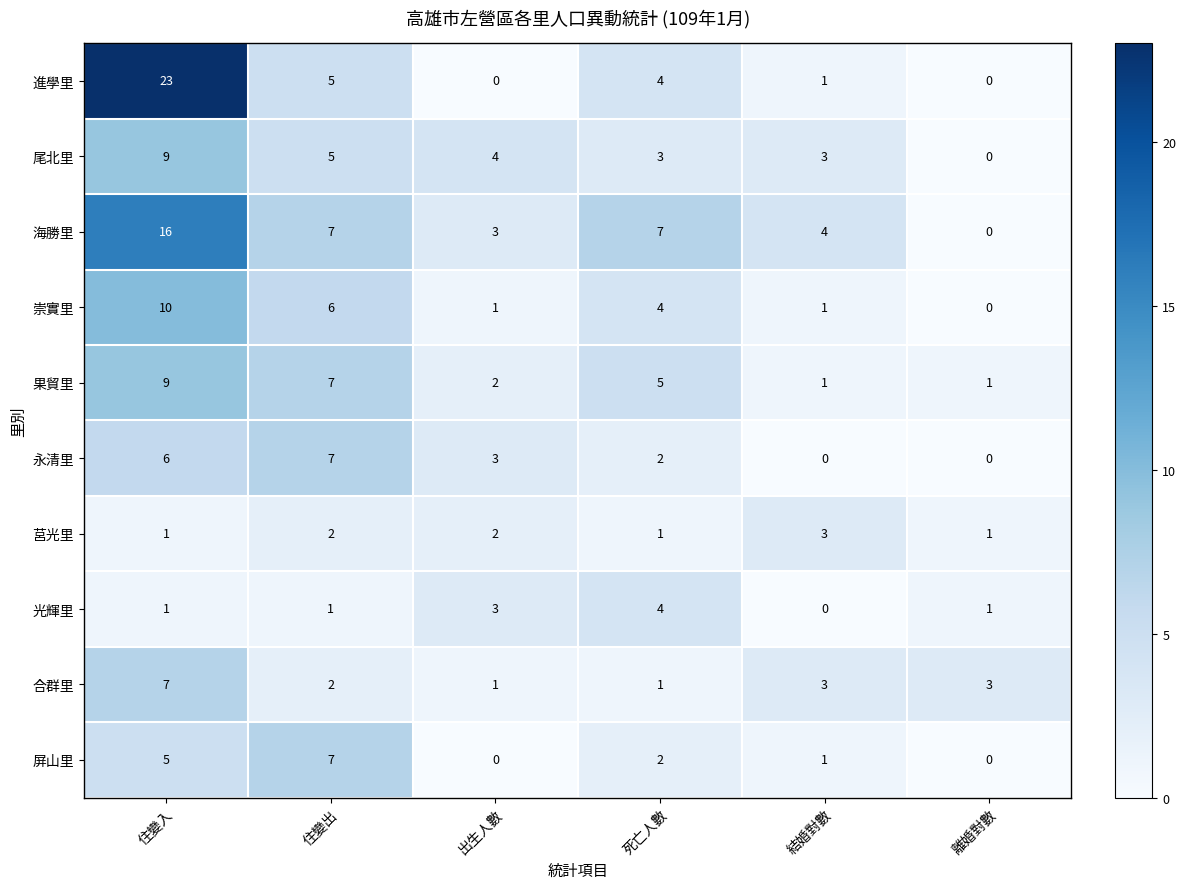

What is the sum of all 海勝里 values?

37